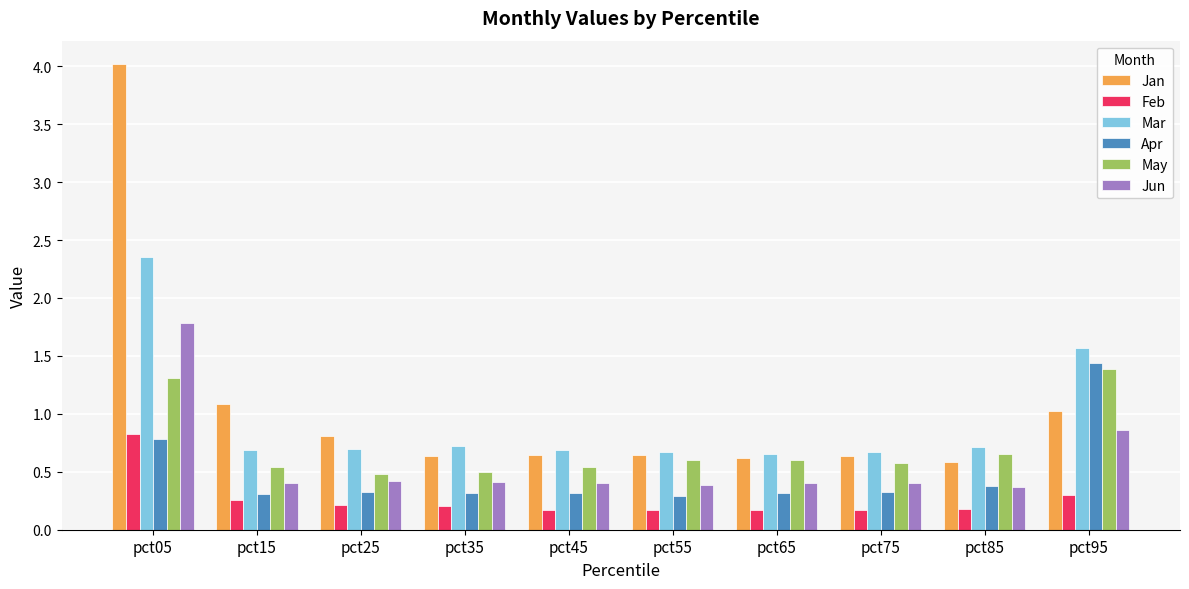

True or false: Feb has a value of 0.3 at pct75.

False